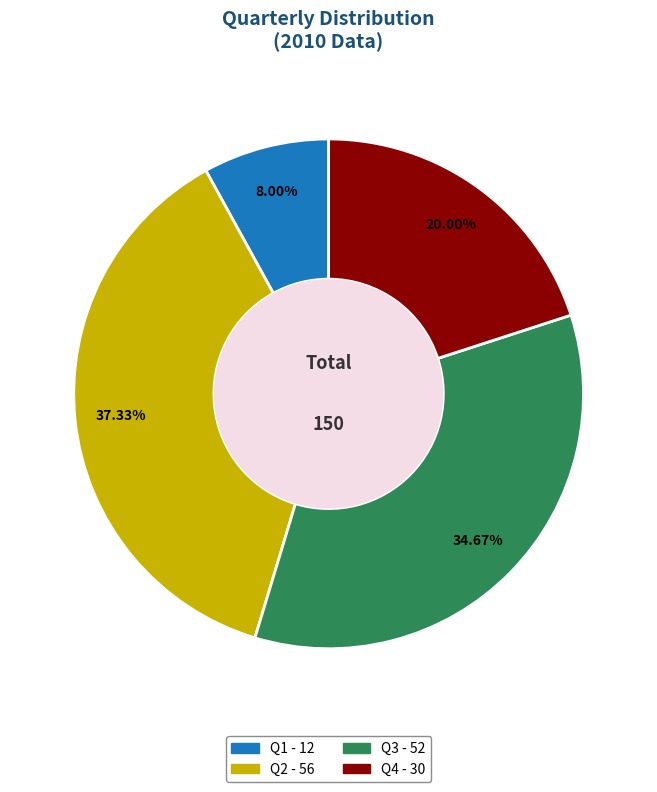

Rank the categories by value from lowest to highest.

Q1, Q4, Q3, Q2